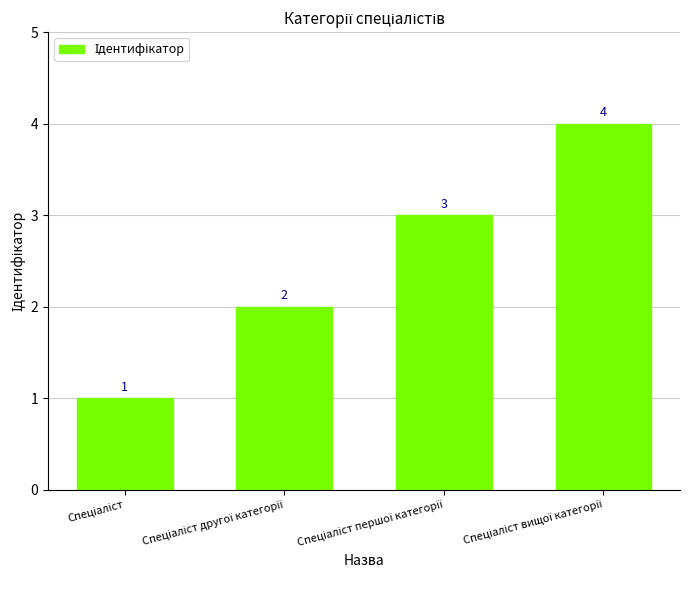

How many values are between 2 and 4?

3